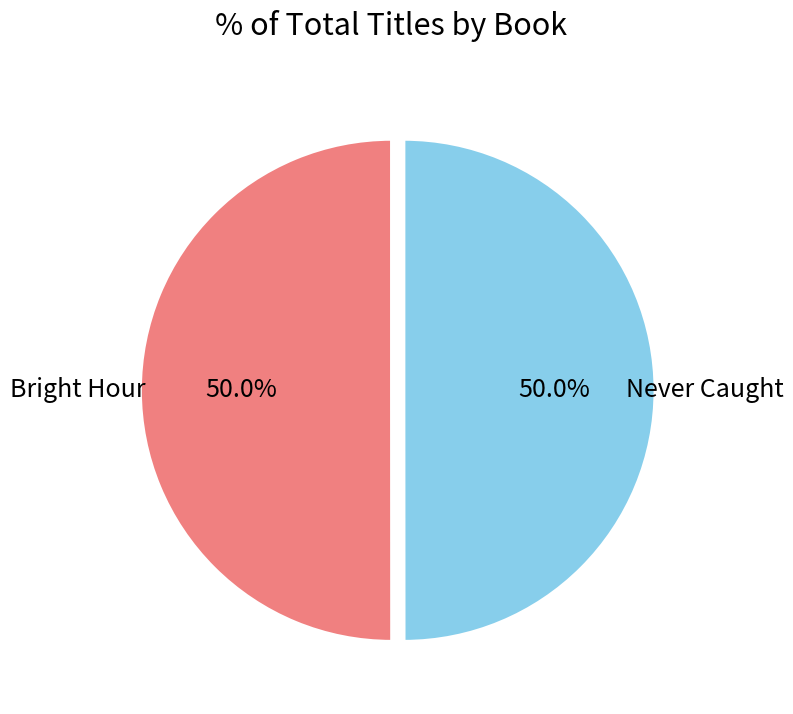

Count the number of slices in the pie.

2